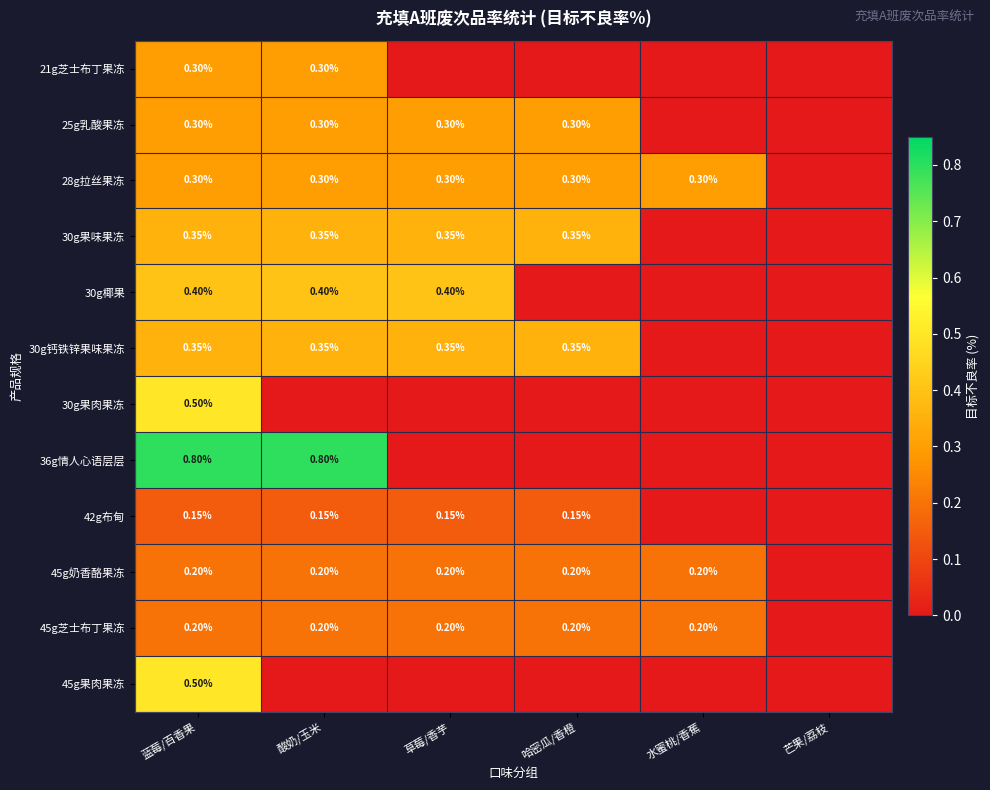

Is the value of 30g钙铁锌果味果冻 at 草莓/香芋 greater than the value of 36g情人心语层层 at 酸奶/玉米?

No